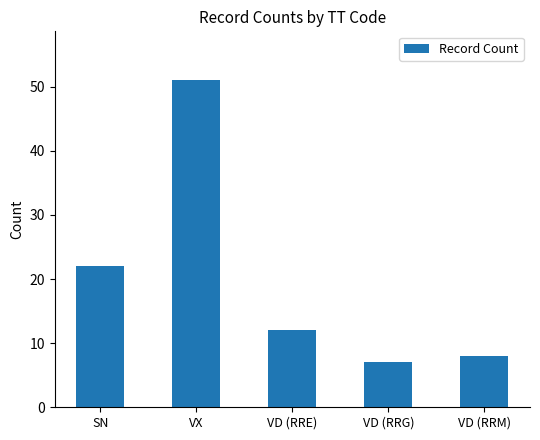

The value at VD (RRE) is 17. True or false?

False